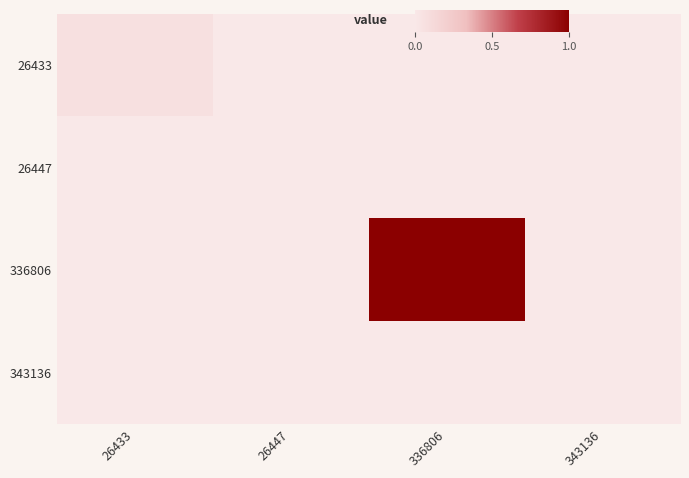

Count the number of categories in the chart.

4